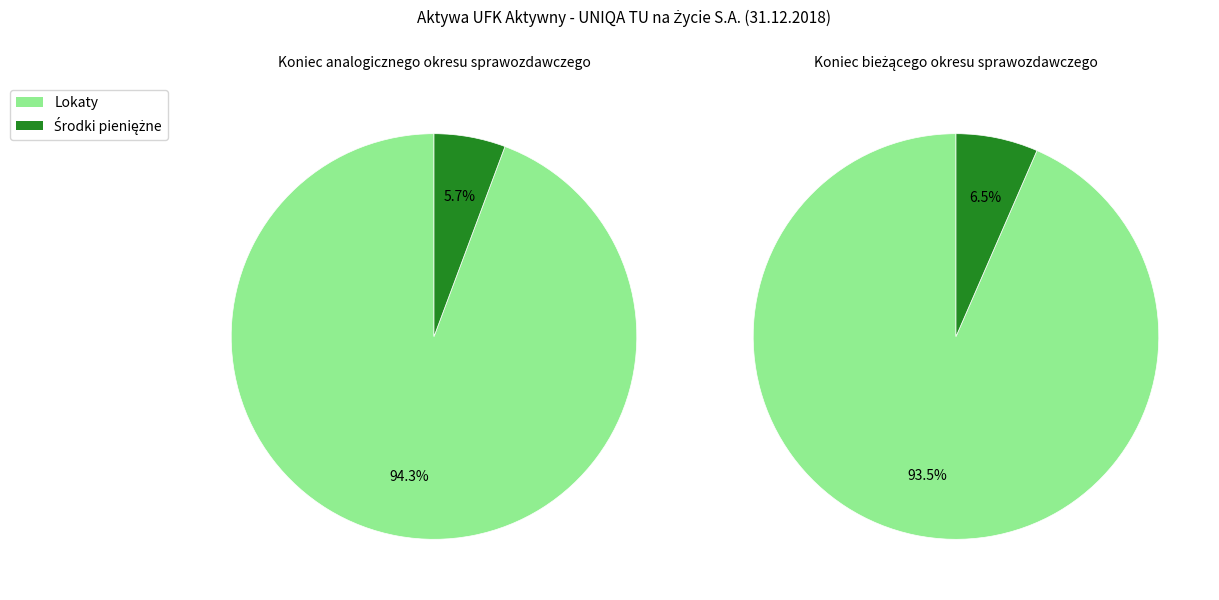

The Koniec analogicznego okresu sprawozdawczego slice represents 67% of the pie. True or false?

False